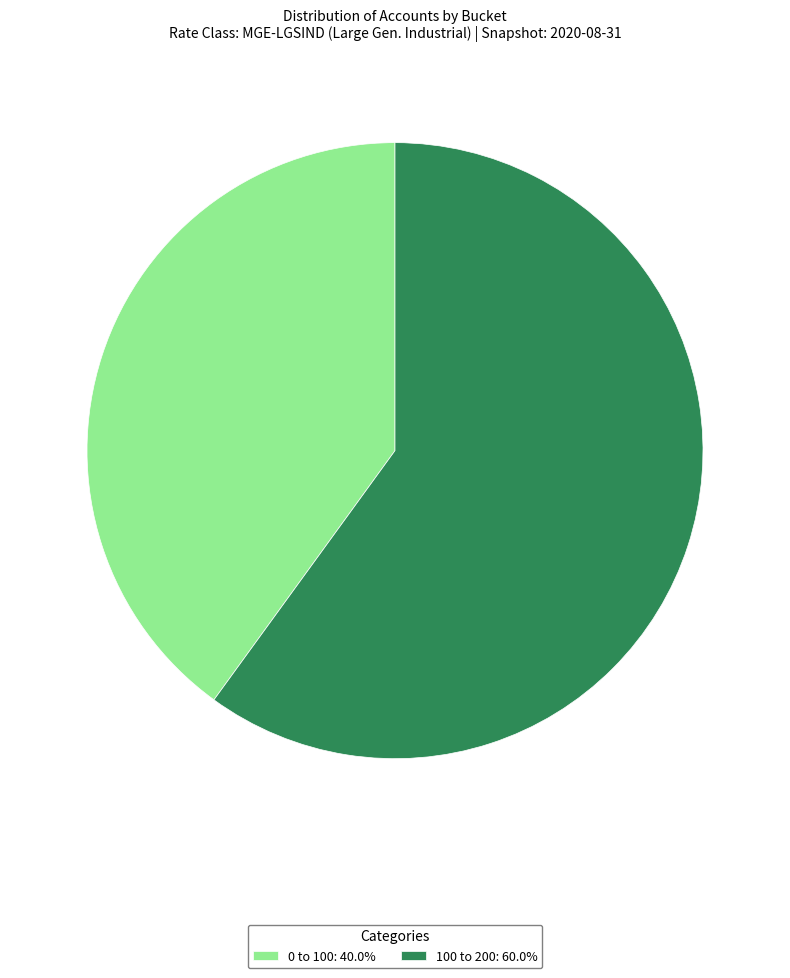

What is the ratio of the value at 100 to 200: 60.0% to the value at 0 to 100: 40.0%?

1.5